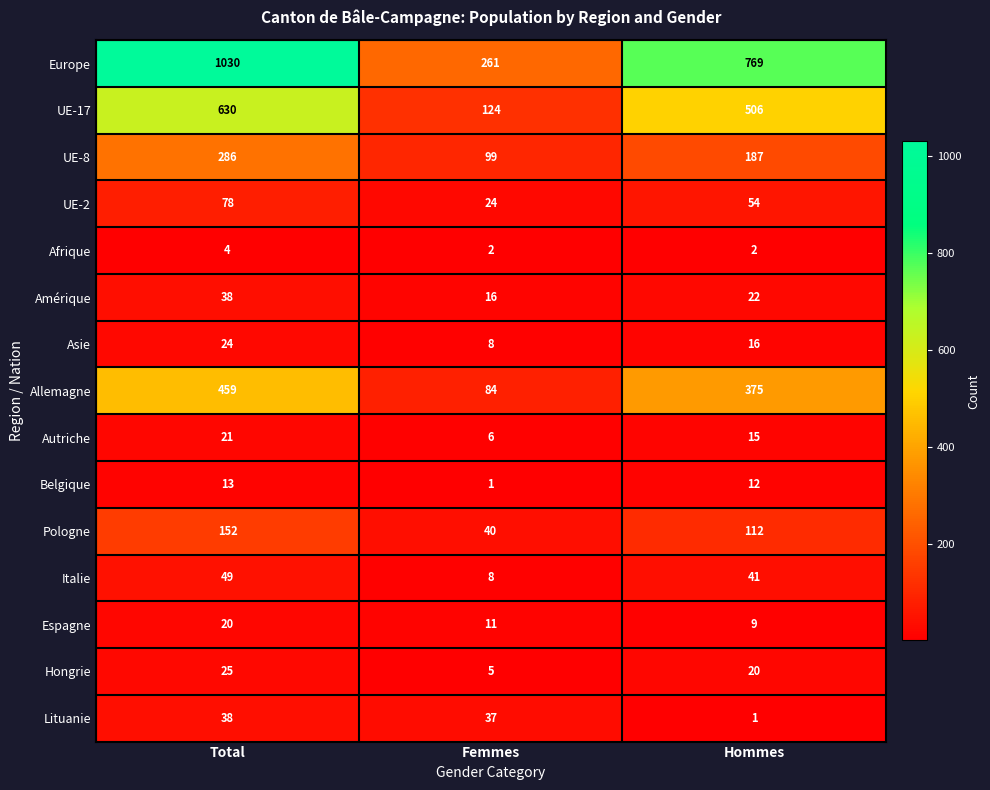

How many series are shown in this chart?

15